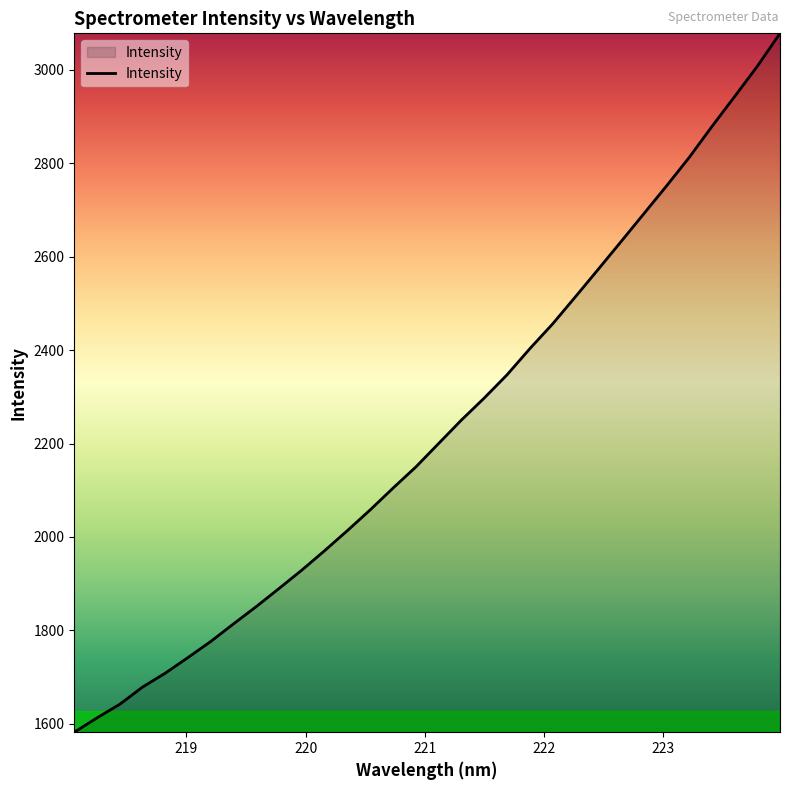

What is the greatest value displayed?

3078.0